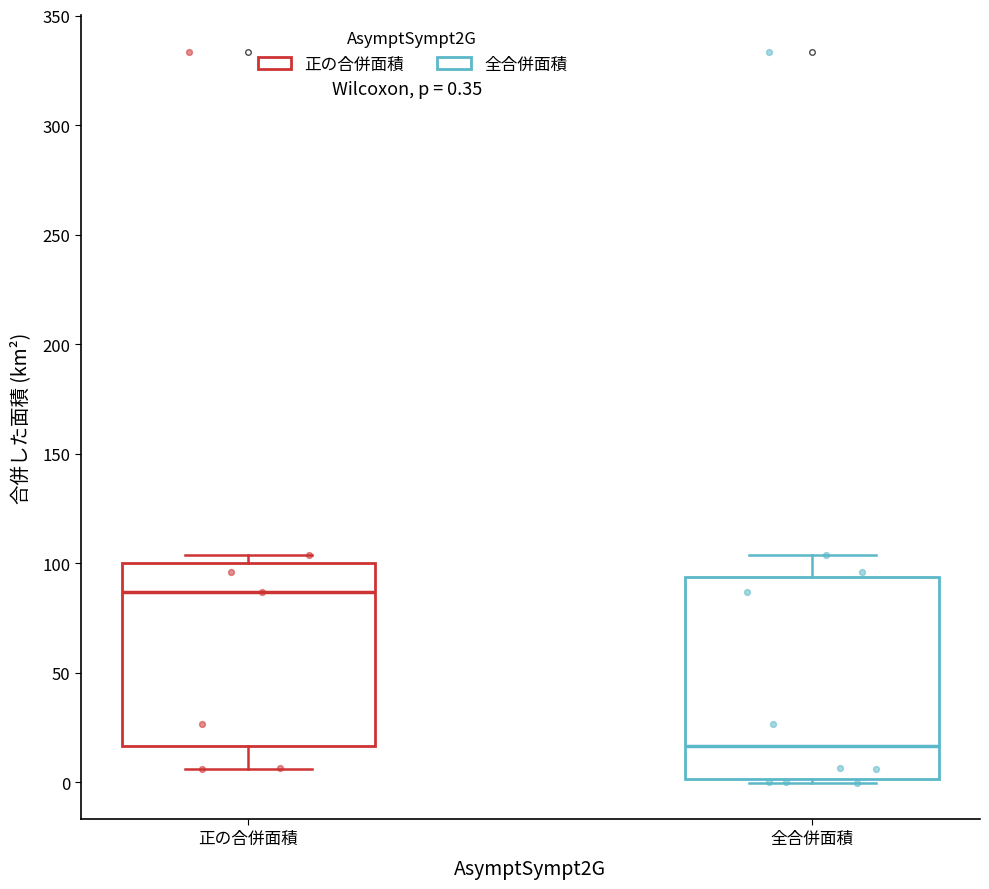

Comparing the boxes themselves (not the whiskers), which one is the tallest?

全合併面積